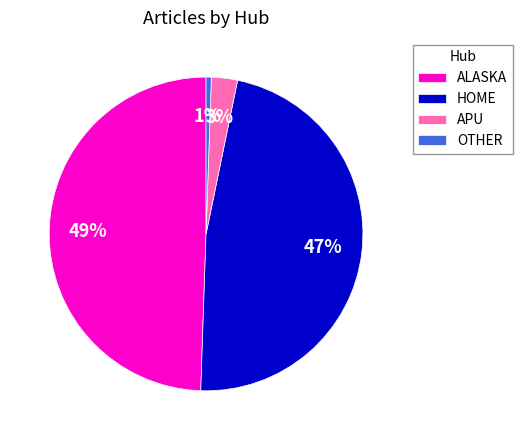

Is the sum of ALASKA and APU greater than half?

Yes